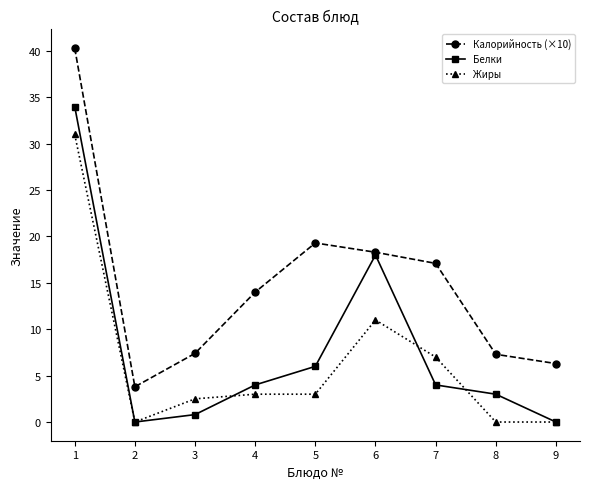

True or false: Жиры and Калорийность (×10) intersect in this chart.

False